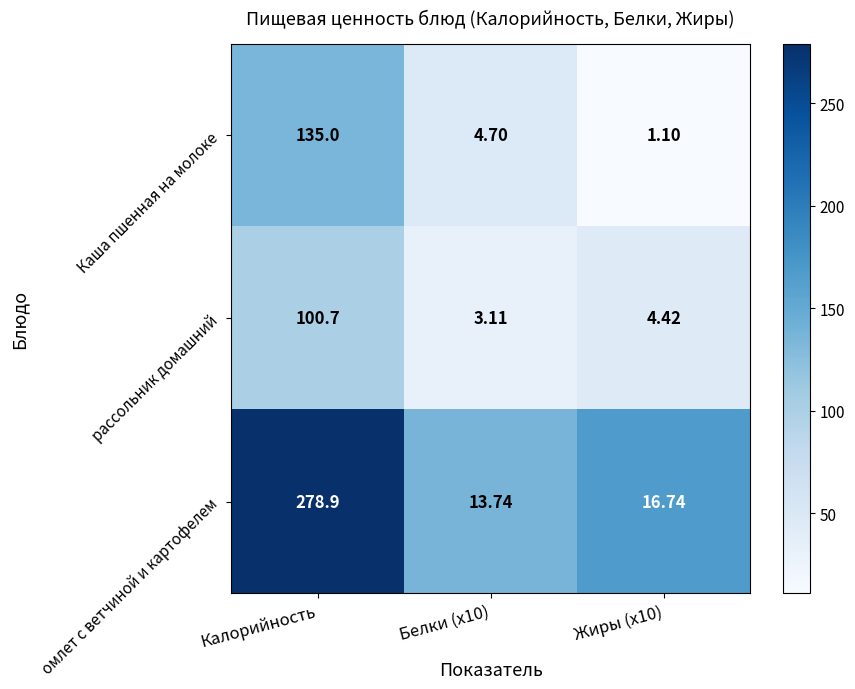

At which category is the sum across all series the highest?

Калорийность